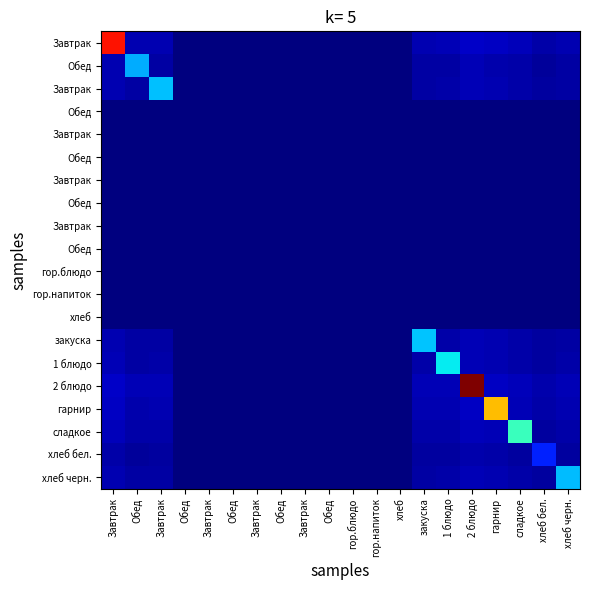

Between 2 блюдо and 1 блюдо, which is larger?

2 блюдо